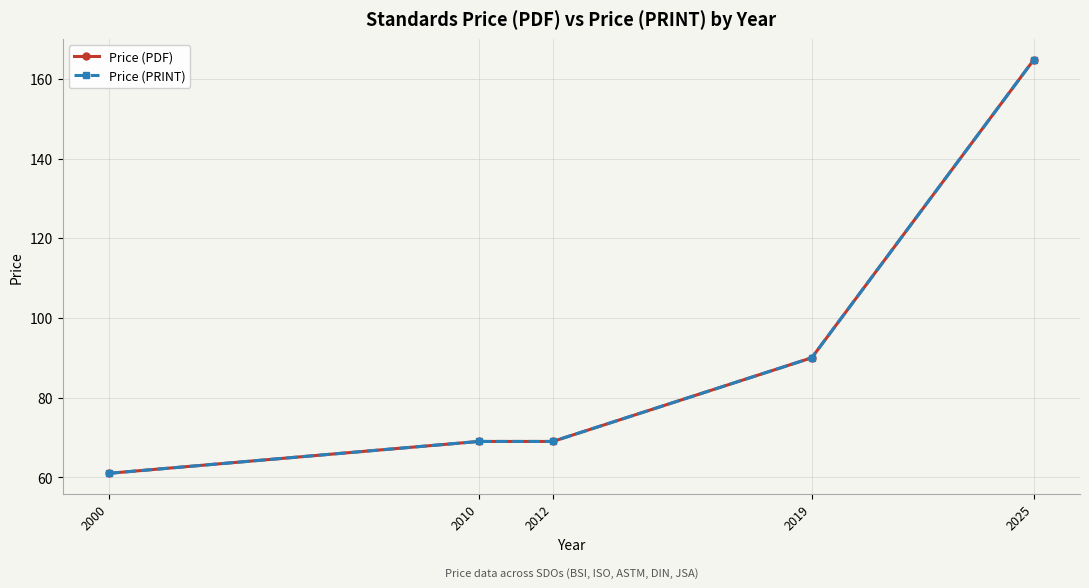

Which series has the largest total across all categories?

Price (PDF)